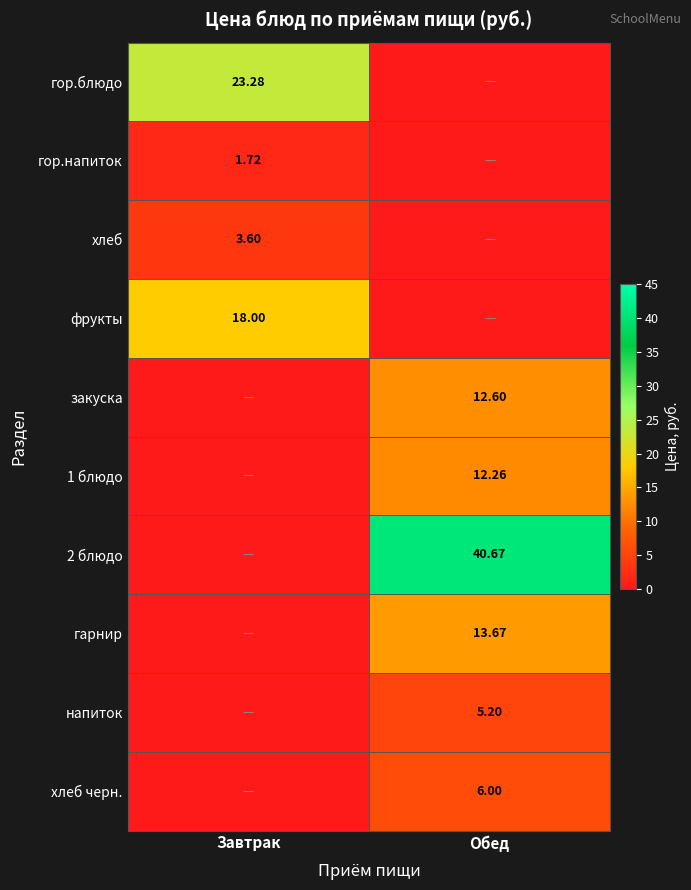

At which label does гарнир first exceed 13?

Обед